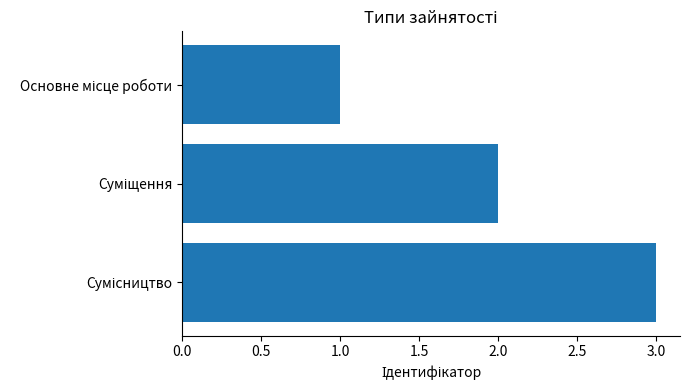

What is the maximum value shown in the chart?

3